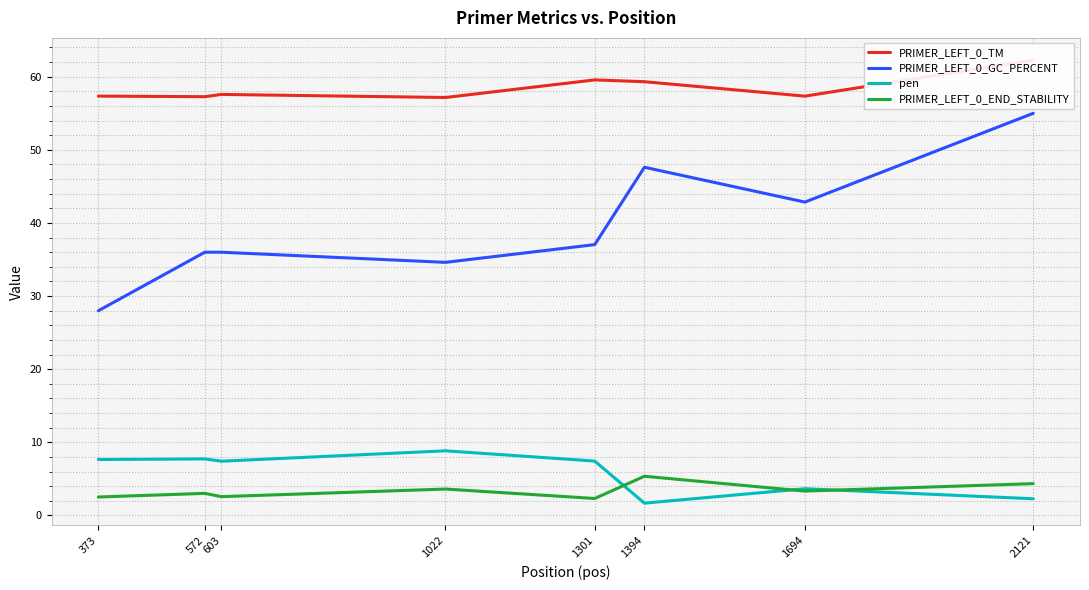

At which label does pen reach its peak?

1022